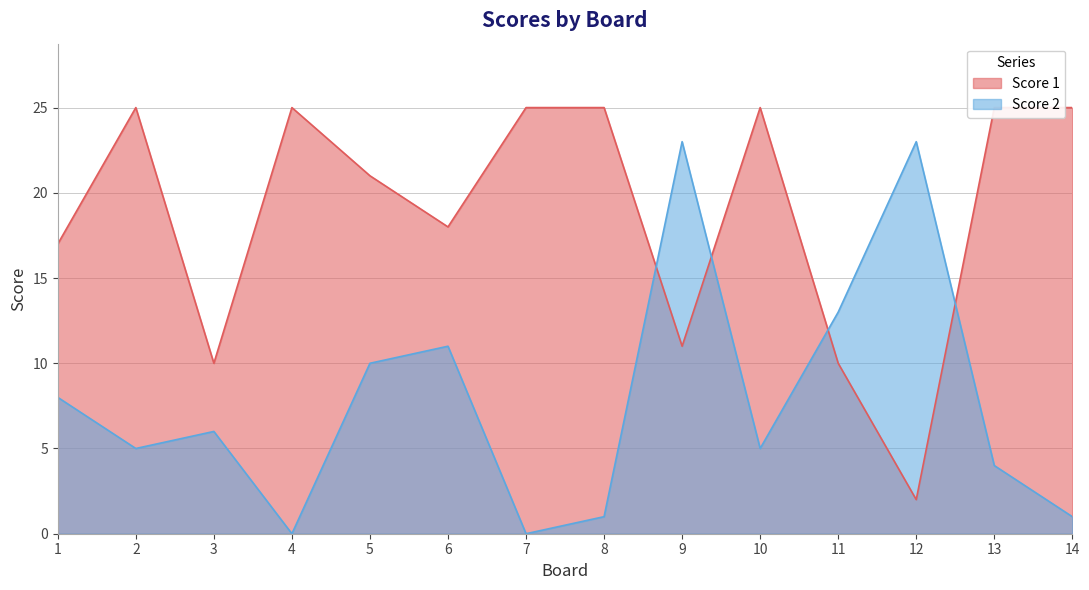

Reading right to left, what are all the values shown in this chart?

Score 1: 14=25	13=25	12=2	11=10	10=25	9=11	8=25	7=25	6=18	5=21	4=25	3=10	2=25	1=17
Score 2: 14=1	13=4	12=23	11=13	10=5	9=23	8=1	7=0	6=11	5=10	4=0	3=6	2=5	1=8